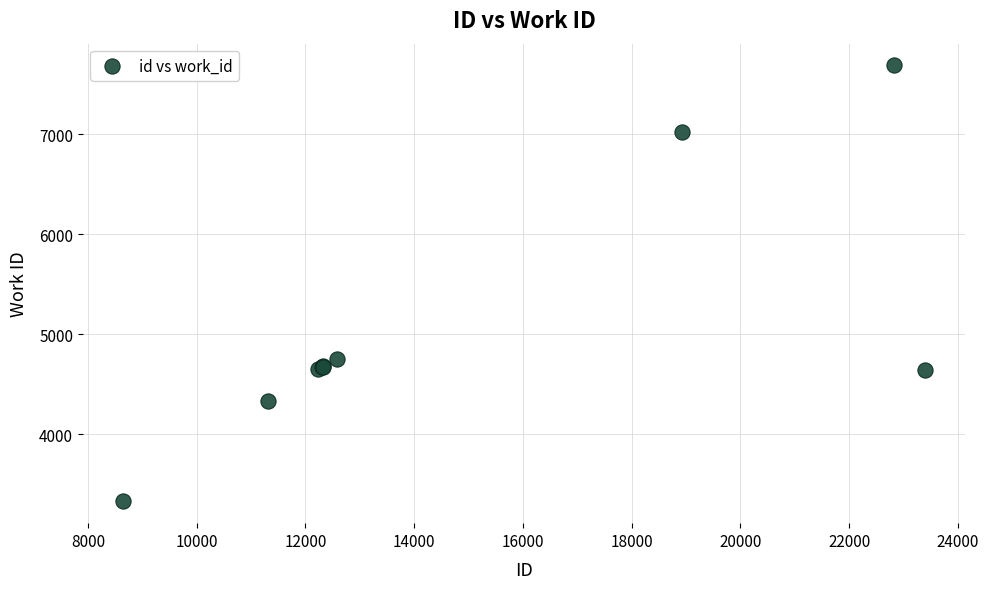

What Y value in the scatter plot is closest to 5508?

4752